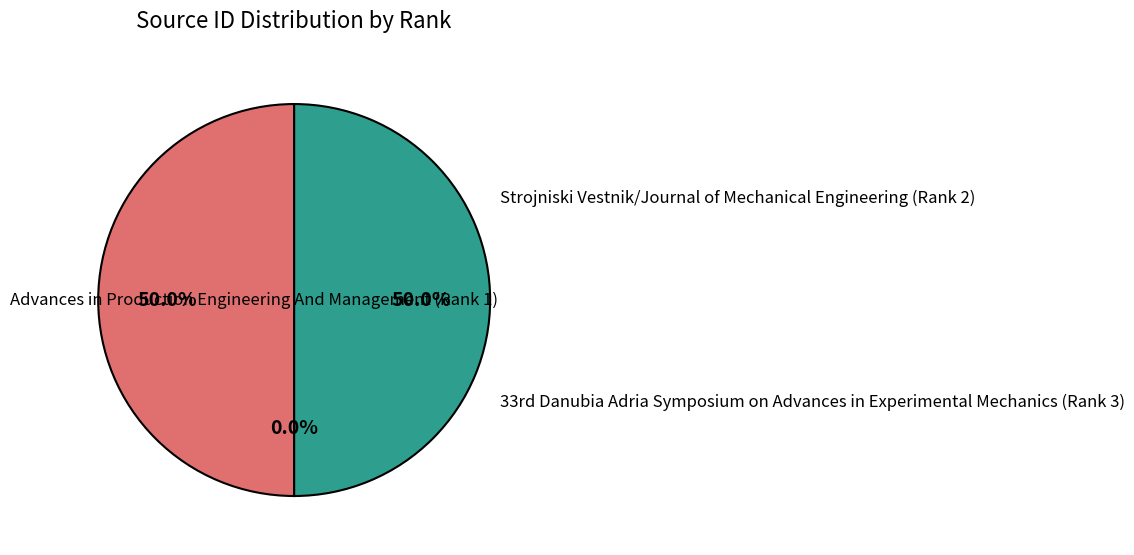

To the nearest percent, what is the average slice percentage?

33%